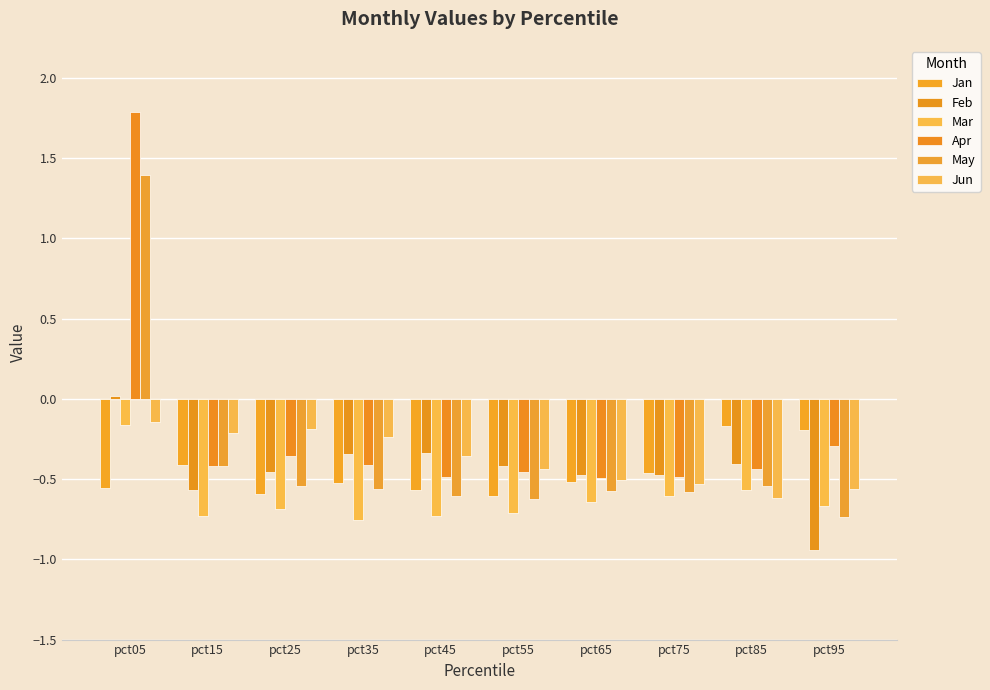

At how many categories does at least one series exceed 1?

1